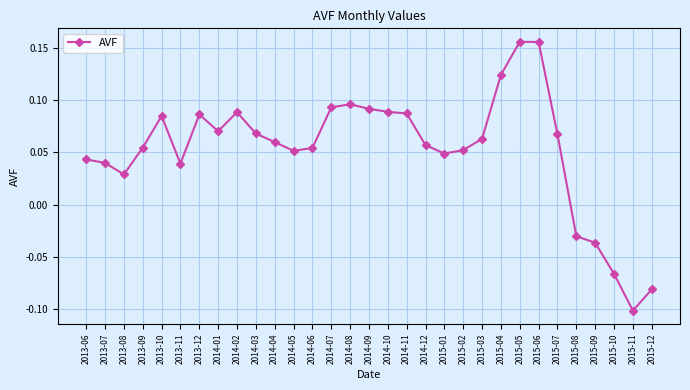

Which label corresponds to the smallest value in the chart?

2015-11